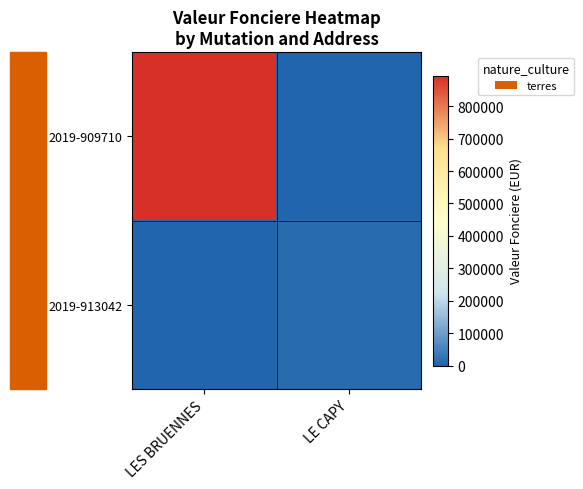

Which series has the largest total across all categories?

2019-909710